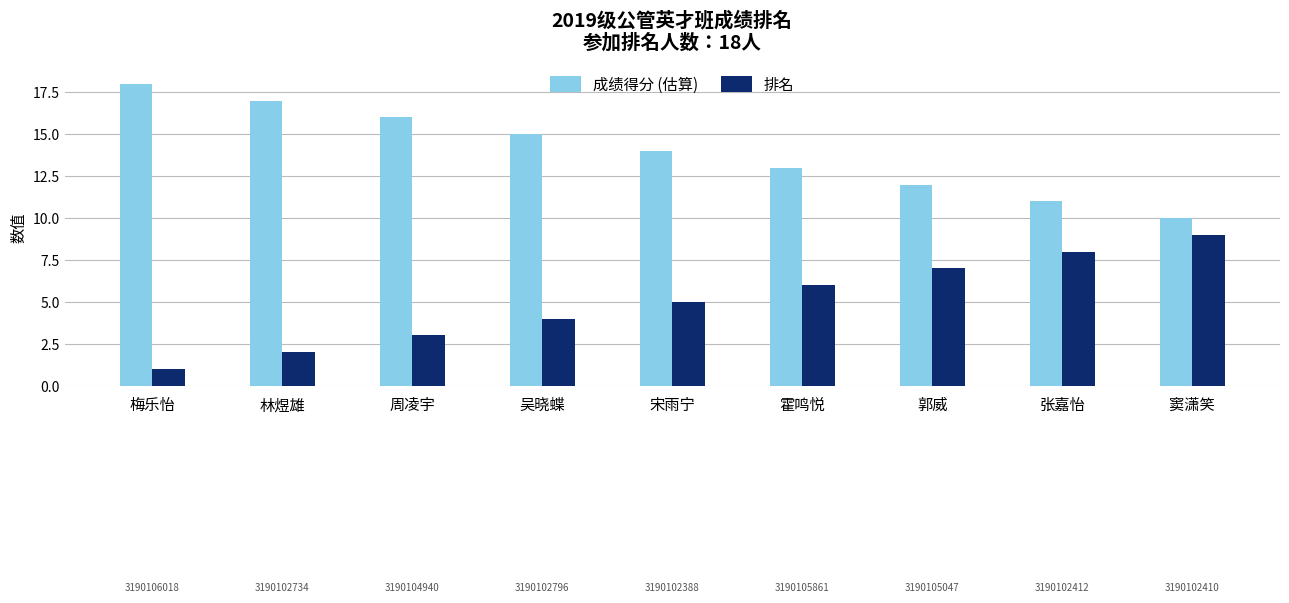

List the series in order of their peak value, lowest first.

排名, 成绩得分 (估算)